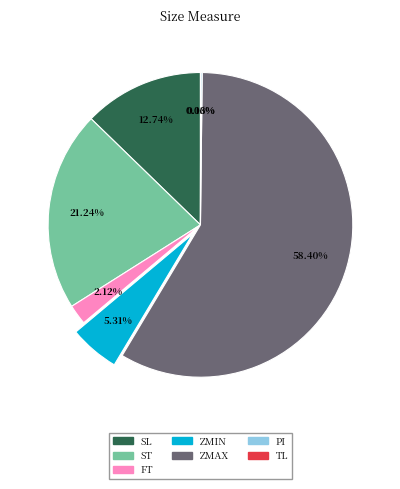

Is there a majority slice in this chart?

Yes